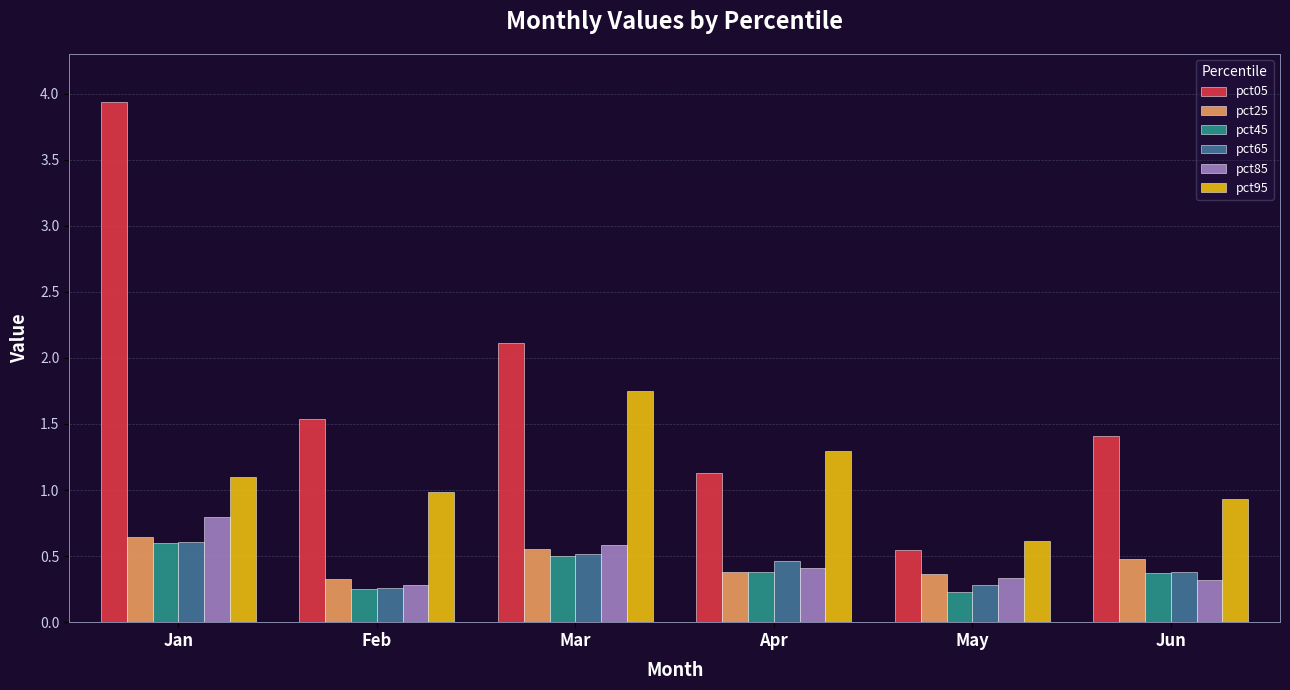

Does the chart contain stacked bars?

No